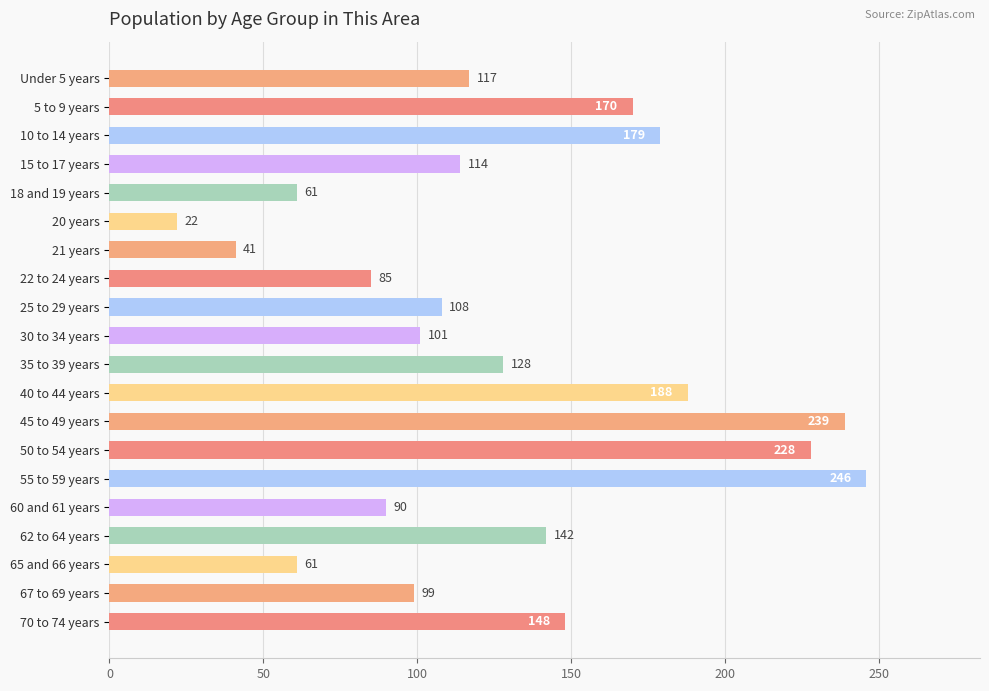

At which label is the value closest to 134?

35 to 39 years